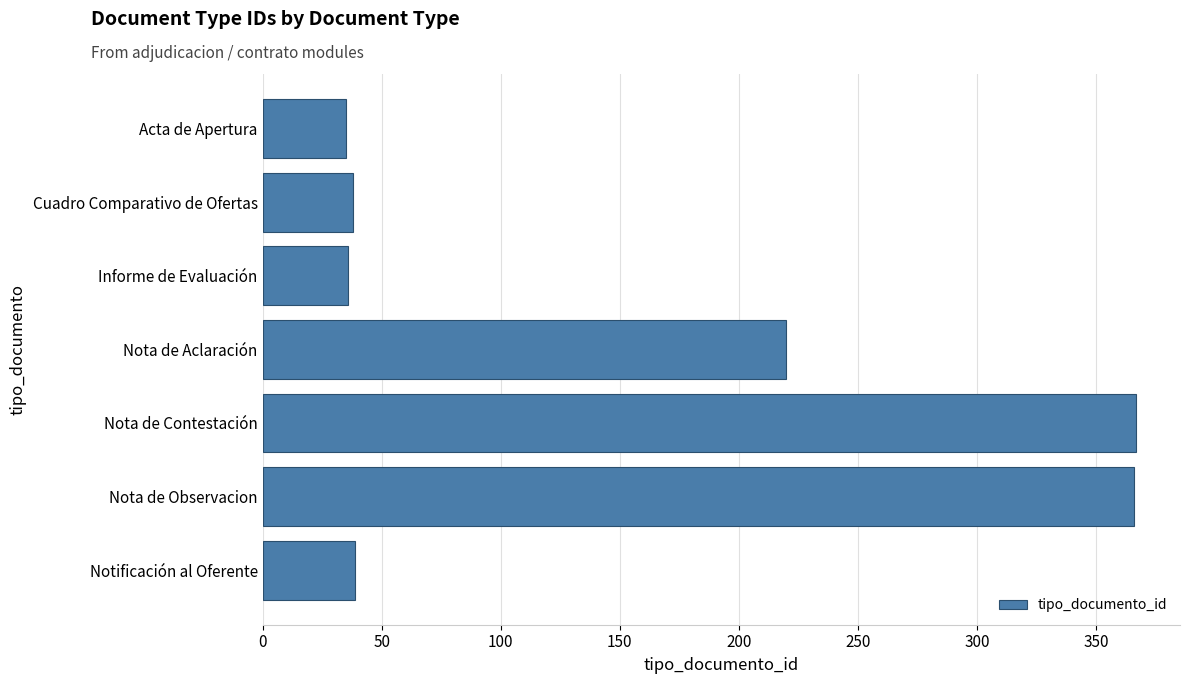

Where is the data nearest to the value 201?

Nota de Aclaración